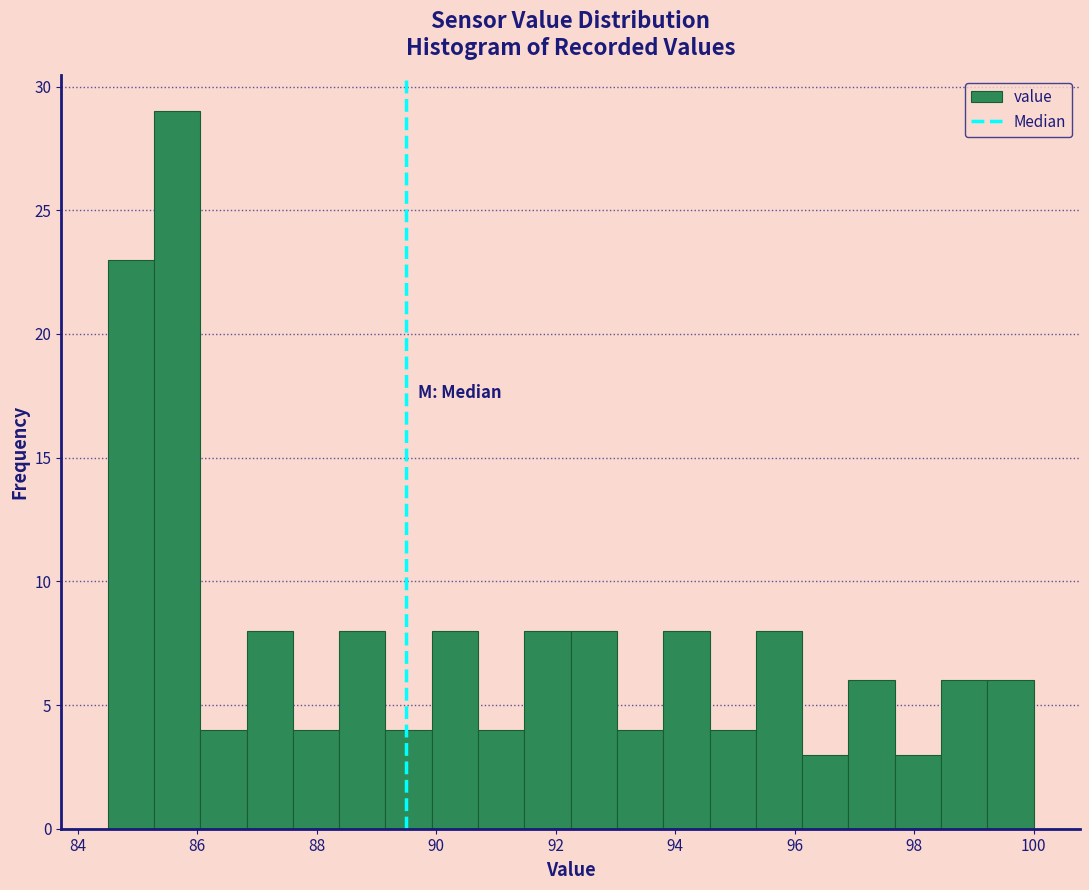

Around what value on the x-axis is the tallest bar? Give the approximate position of its centre, as read against the axis.

85.6